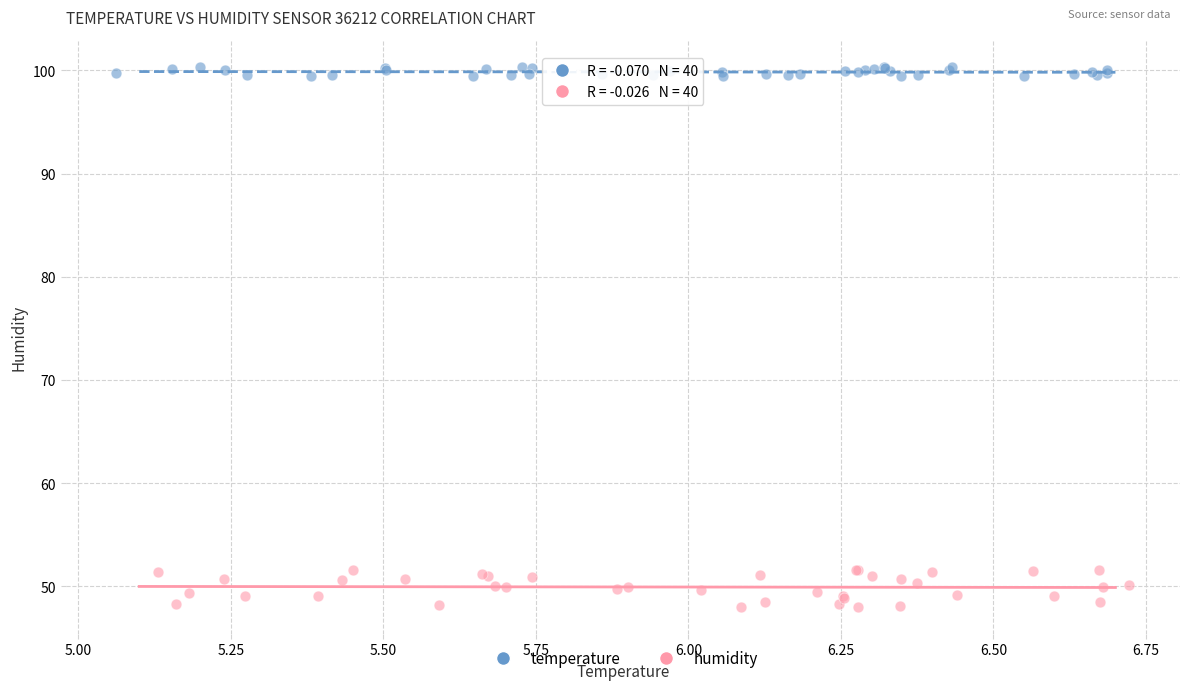

Which series reaches the maximum Y coordinate?

temperature